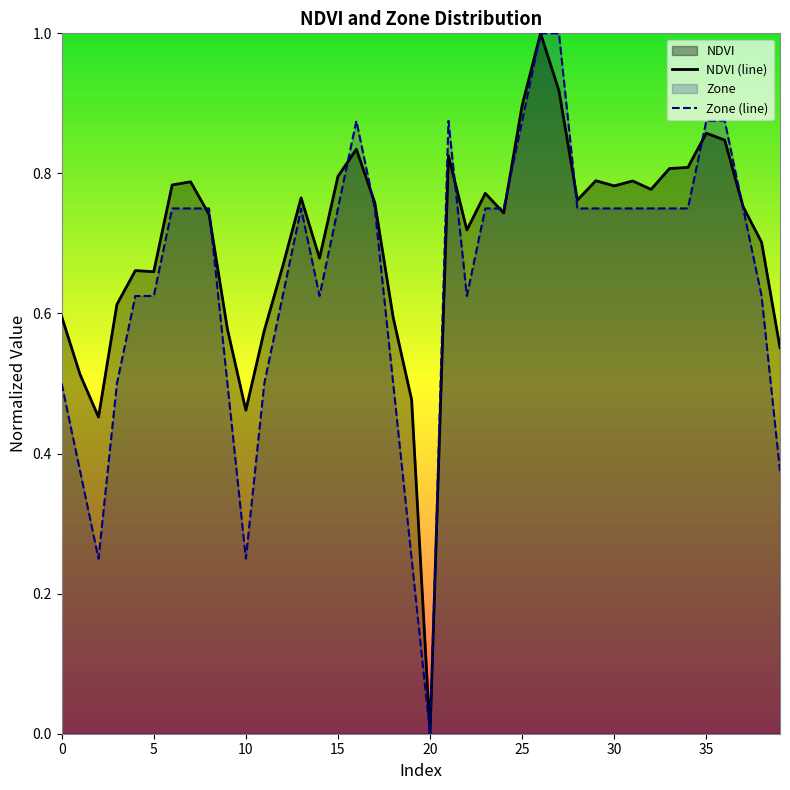

Reading left to right, what are all the values shown in this chart?

NDVI (line): 0.6	0.5	0.5	0.6	0.7	0.7	0.8	0.8	0.7	0.6	0.5	0.6	0.7	0.8	0.7	0.8	0.8	0.8	0.6	0.5	0.0	0.8	0.7	0.8	0.7	0.9	1.0	0.9	0.8	0.8	0.8	0.8	0.8	0.8	0.8	0.9	0.8	0.8	0.7	0.6
Zone (line): 0.5	0.4	0.2	0.5	0.6	0.6	0.8	0.8	0.8	0.5	0.2	0.5	0.6	0.8	0.6	0.8	0.9	0.8	0.5	0.2	0.0	0.9	0.6	0.8	0.8	0.9	1.0	1.0	0.8	0.8	0.8	0.8	0.8	0.8	0.8	0.9	0.9	0.8	0.6	0.4